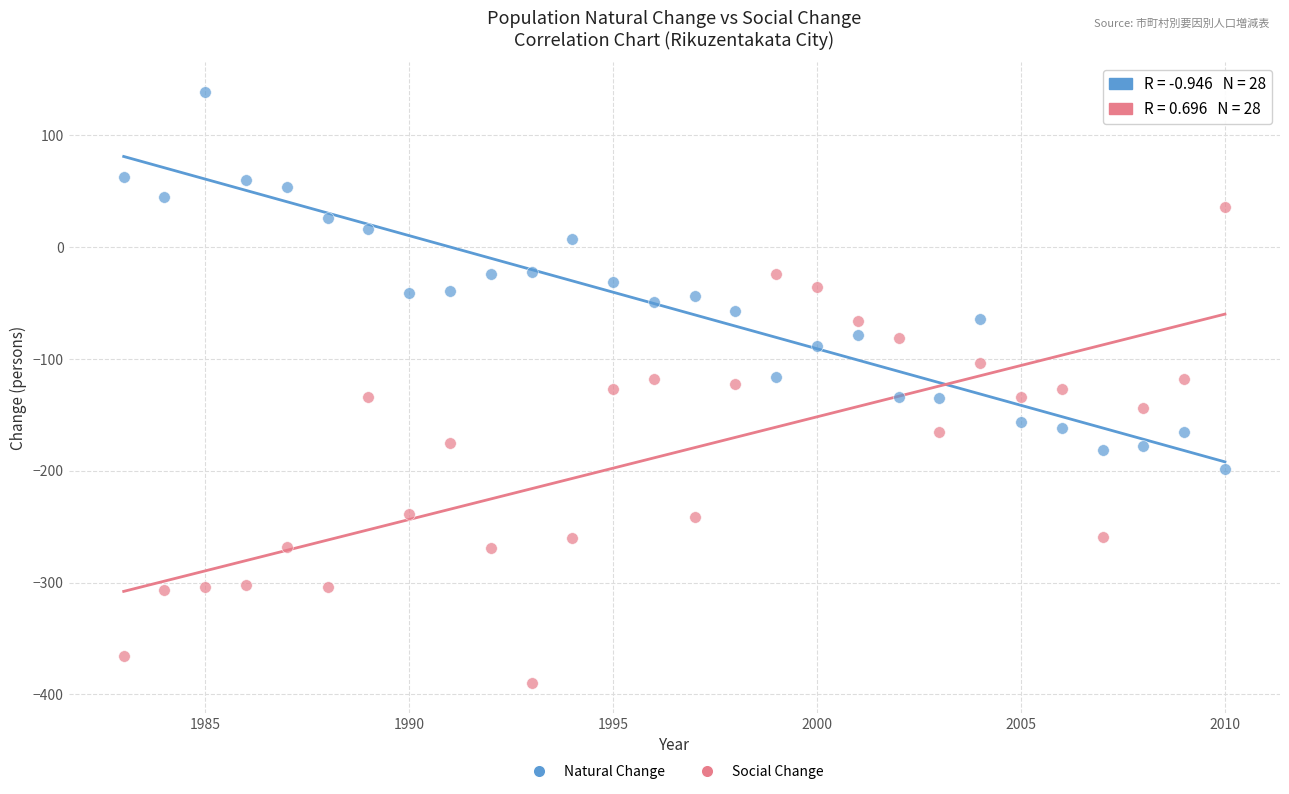

Which series contains the lowest Y value?

Social Change